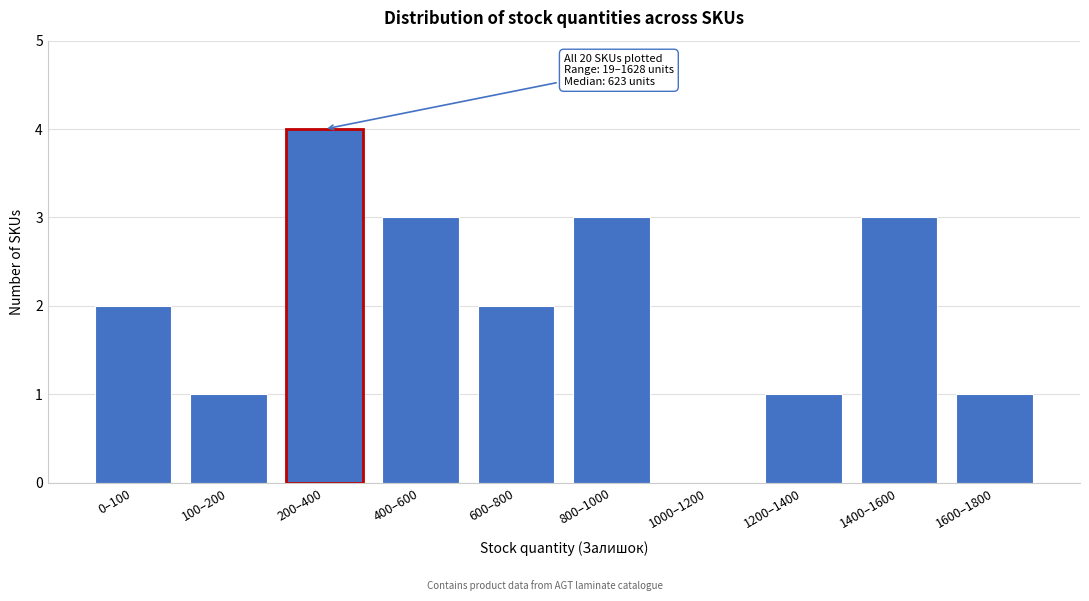

Reading left to right, extract all data points from this chart.

0–100=2	100–200=1	200–400=4	400–600=3	600–800=2	800–1000=3	1000–1200=0	1200–1400=1	1400–1600=3	1600–1800=1